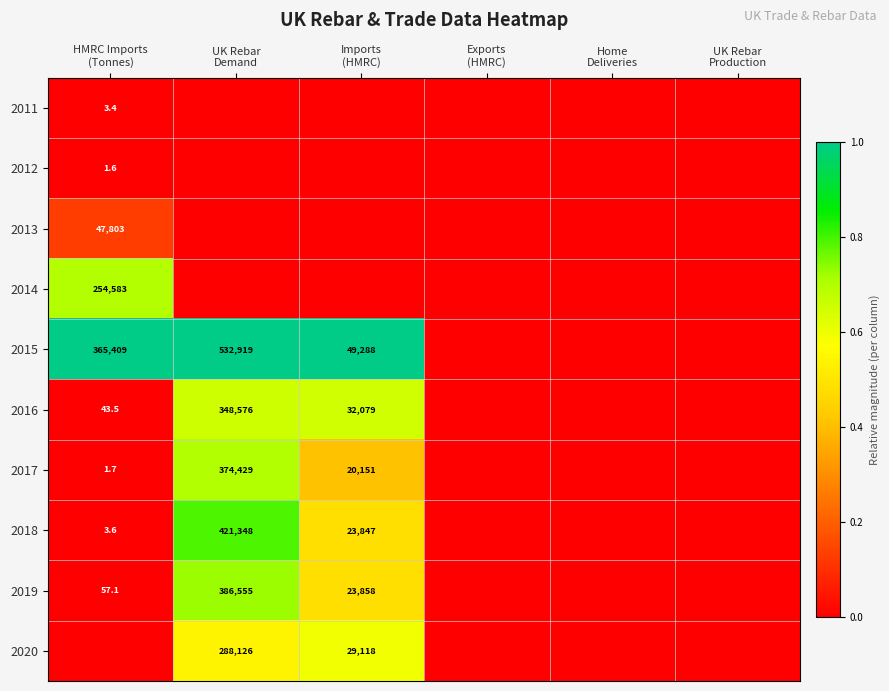

Which category has the lowest value across all series?

UK Rebar
Demand